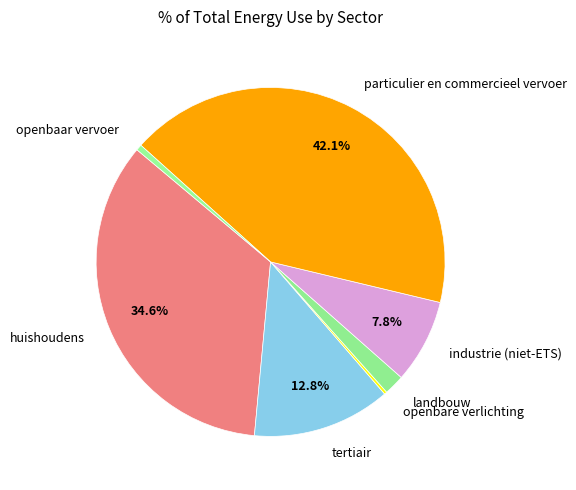

Does industrie (niet-ETS) represent more than half of the total?

No